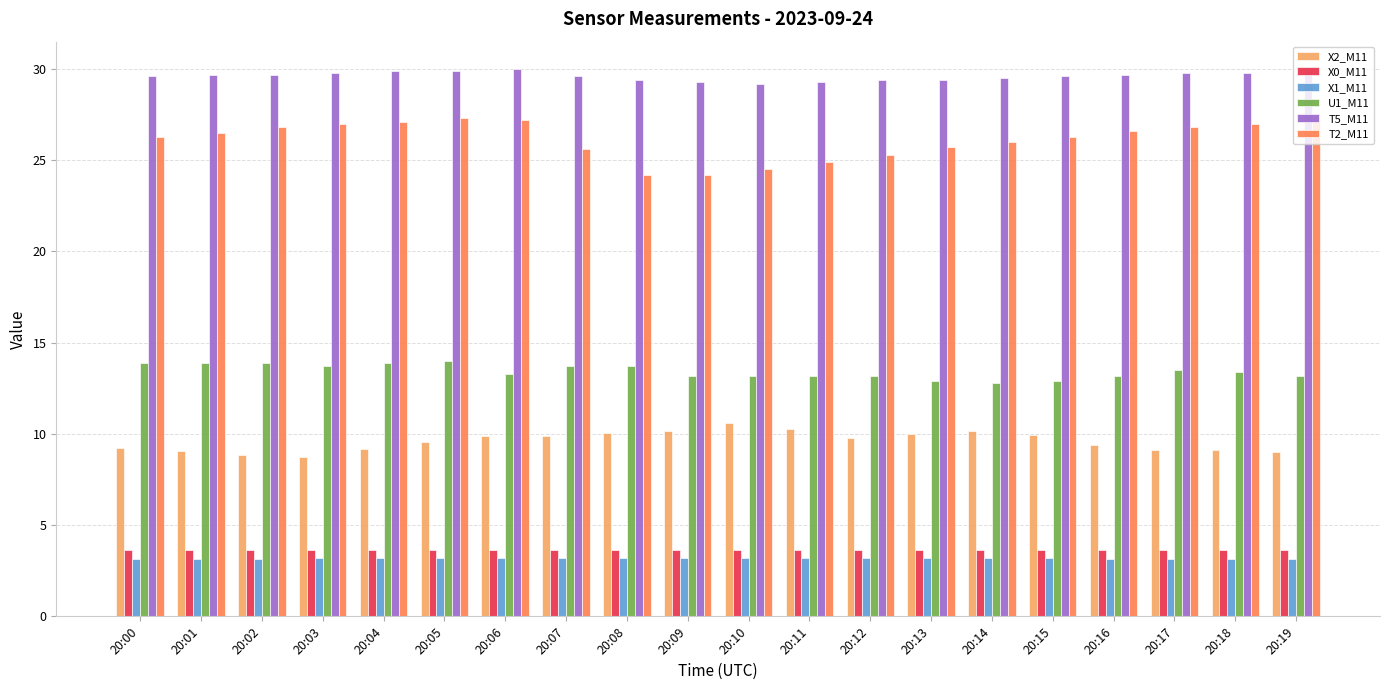

The T2_M11 series shows 26.8 at 20:02. True or false?

True